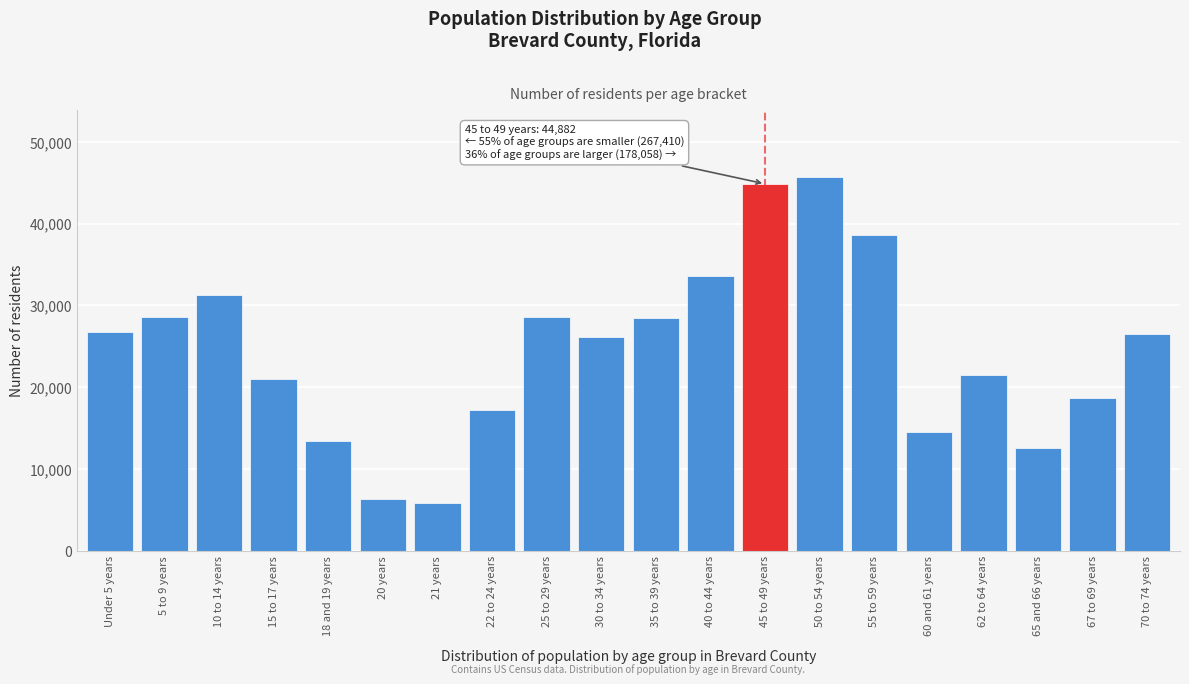

What is the difference between the maximum and minimum values?

39916